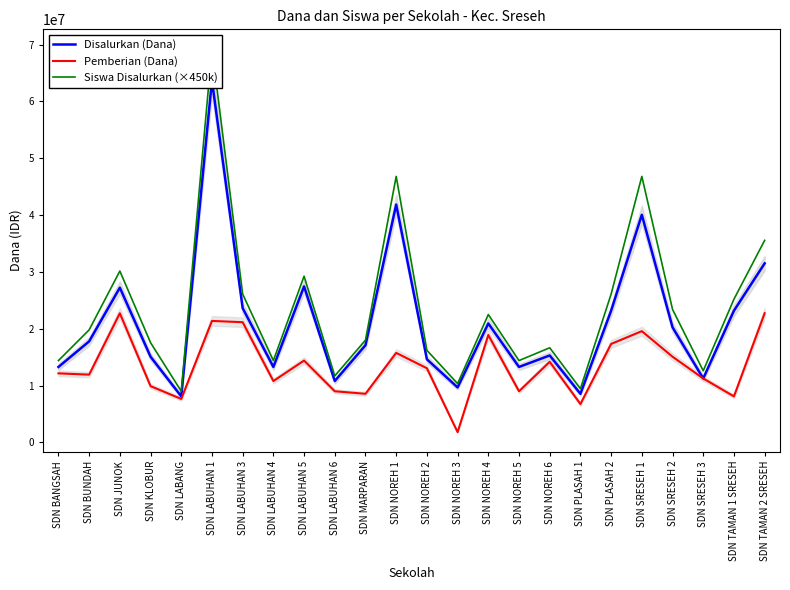

How many values in the Siswa Disalurkan (×450k) series exceed 19800000?

11